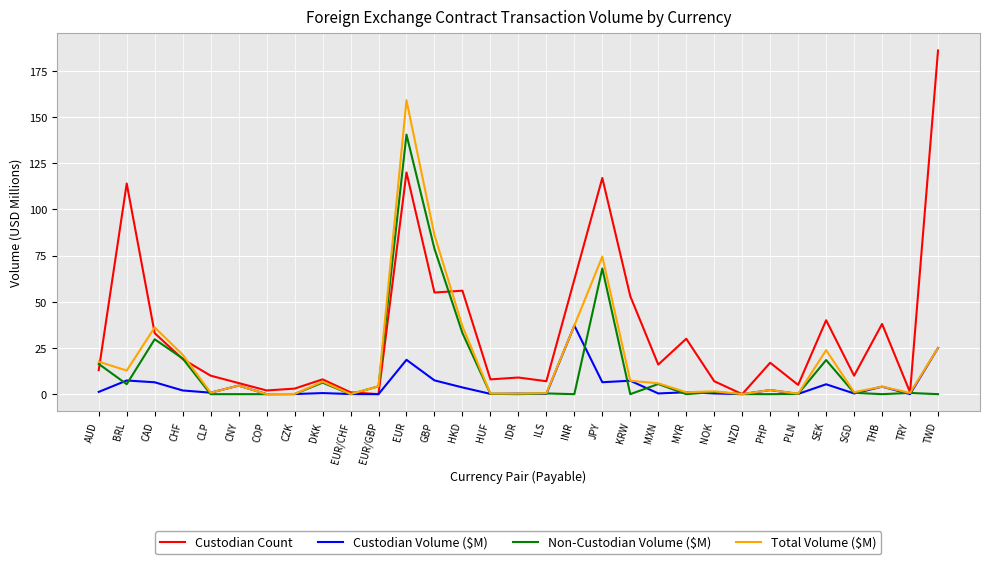

Count the number of data series in this chart.

4